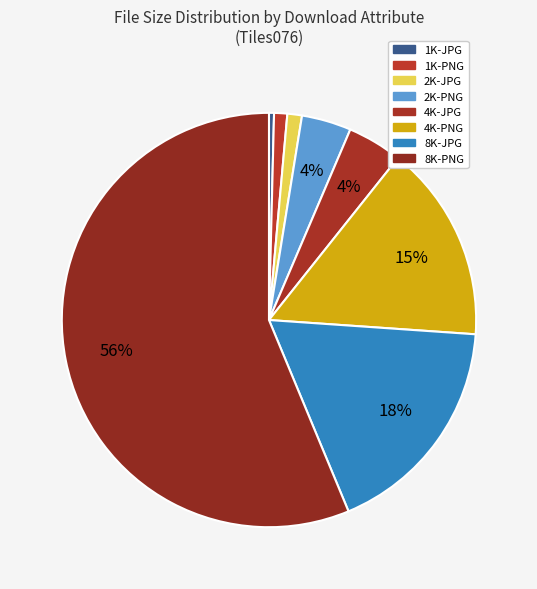

What is the largest slice in the pie chart?

8K-PNG